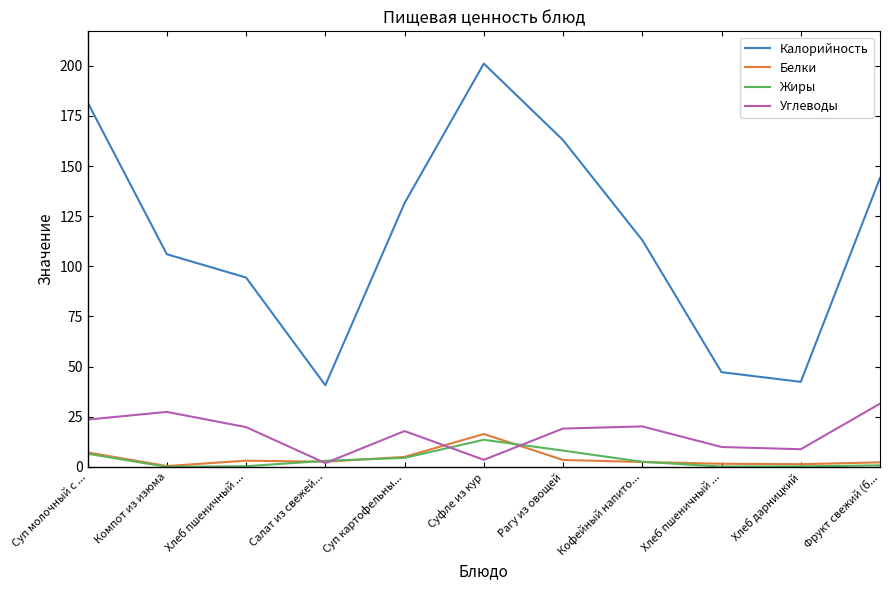

At which category does Жиры reach its first local peak?

Суфле из кур